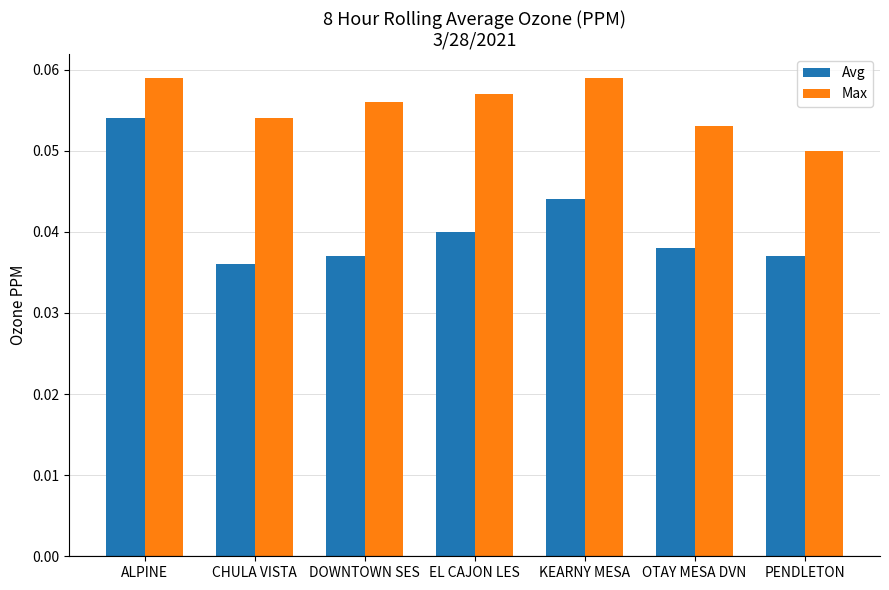

What are all the series names shown in the legend?

Avg, Max